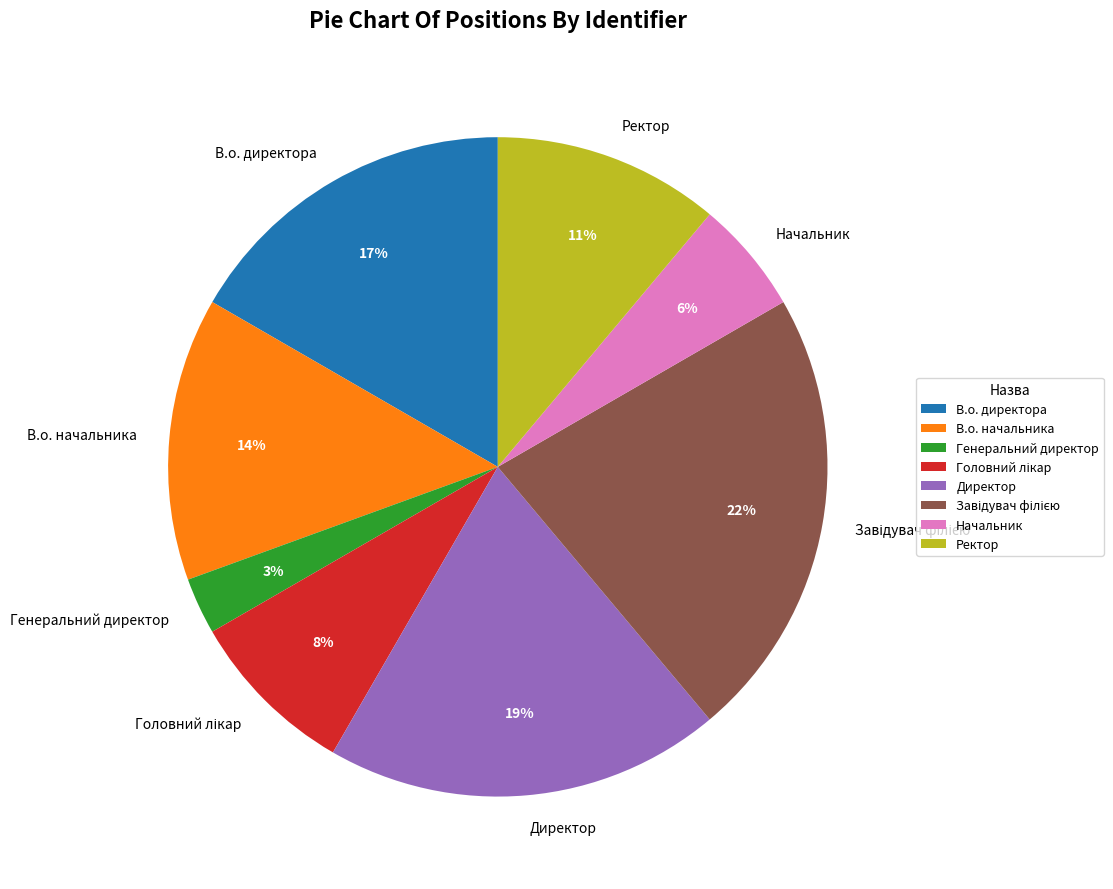

Does В.о. начальника account for over 50% of the chart?

No